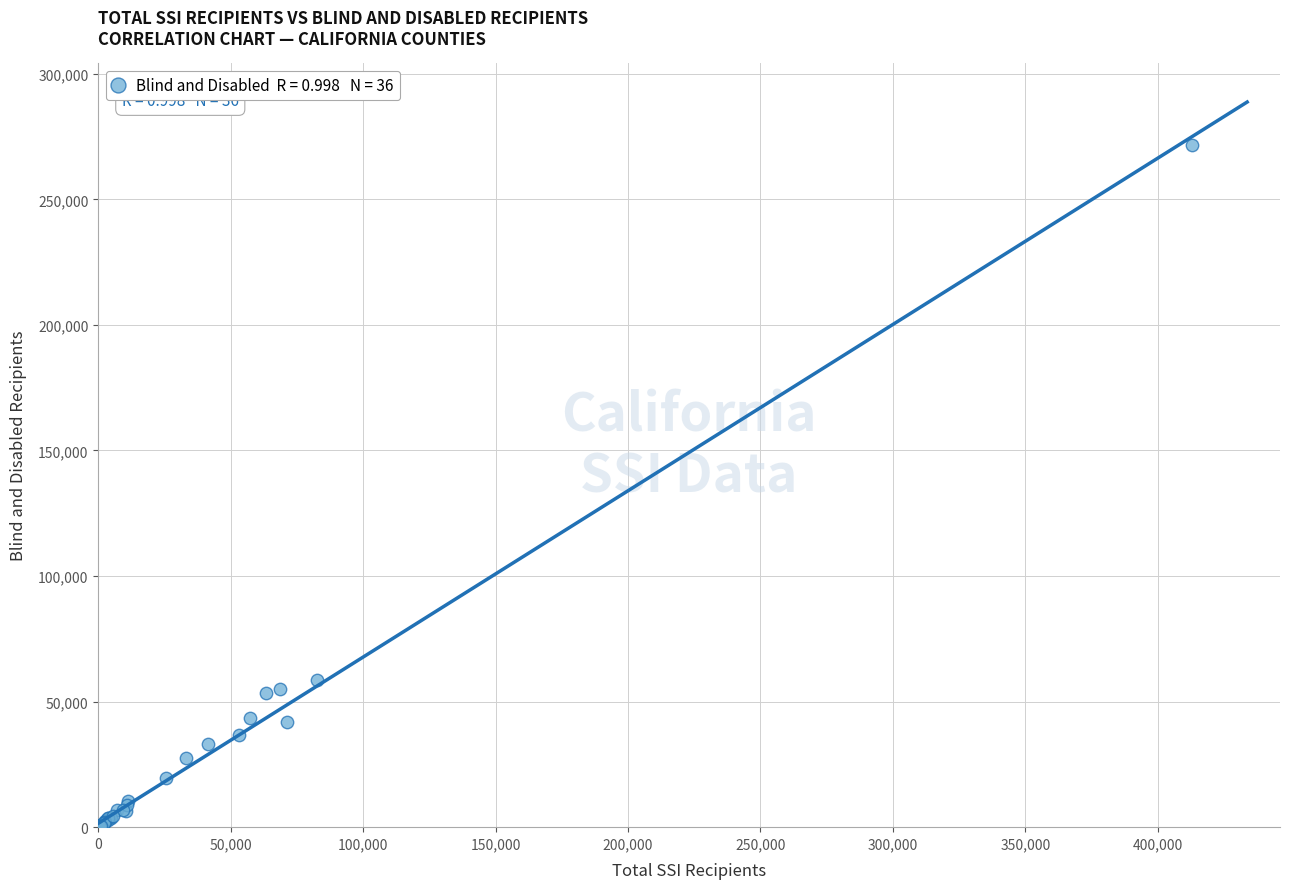

What Y value in the scatter plot is closest to 135828?

58574